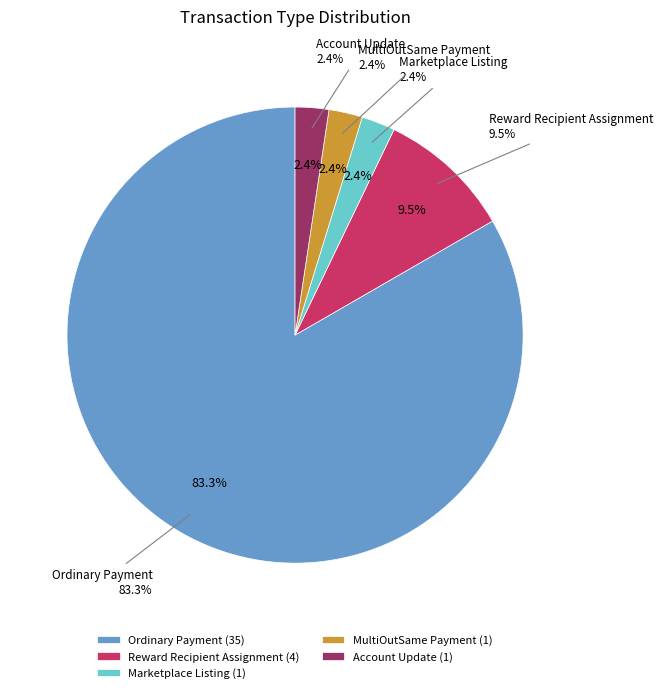

To the nearest percent, what percentage of the pie is MultiOutSame Payment?

2%